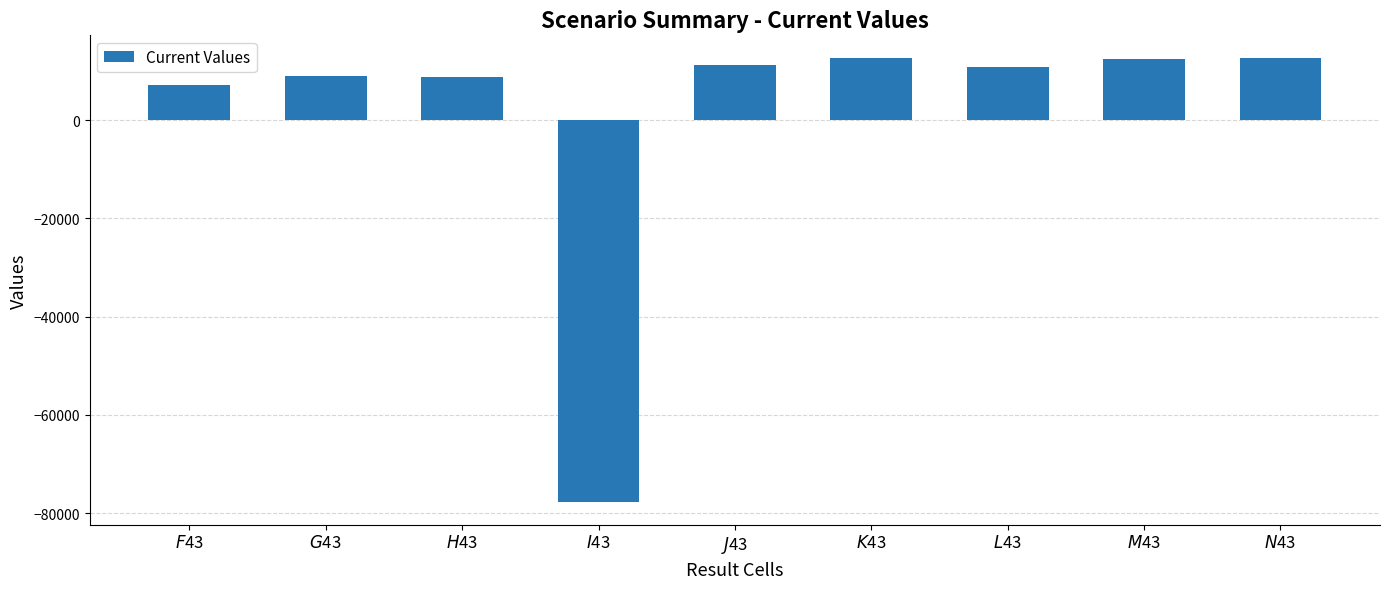

What is the label of the 8th bar from the right?

$G$43